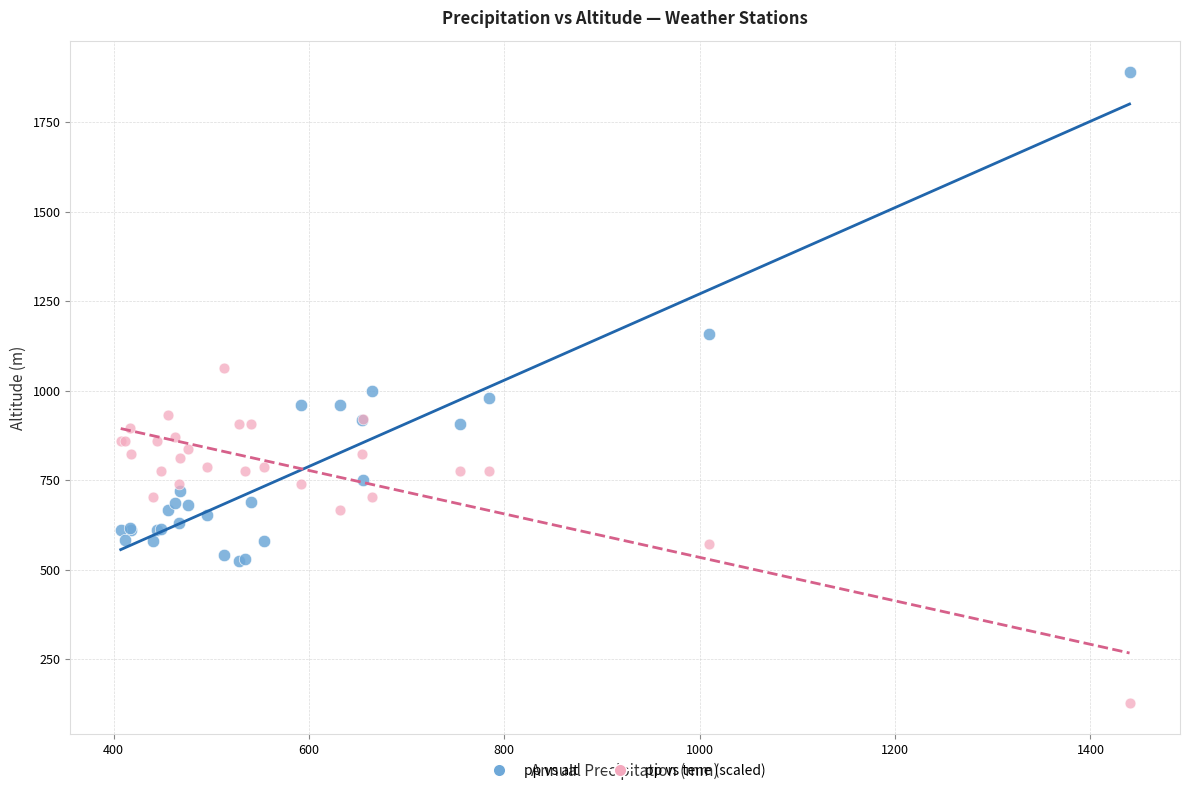

In the pp vs alt series, what Y value is closest to 1206?

1159